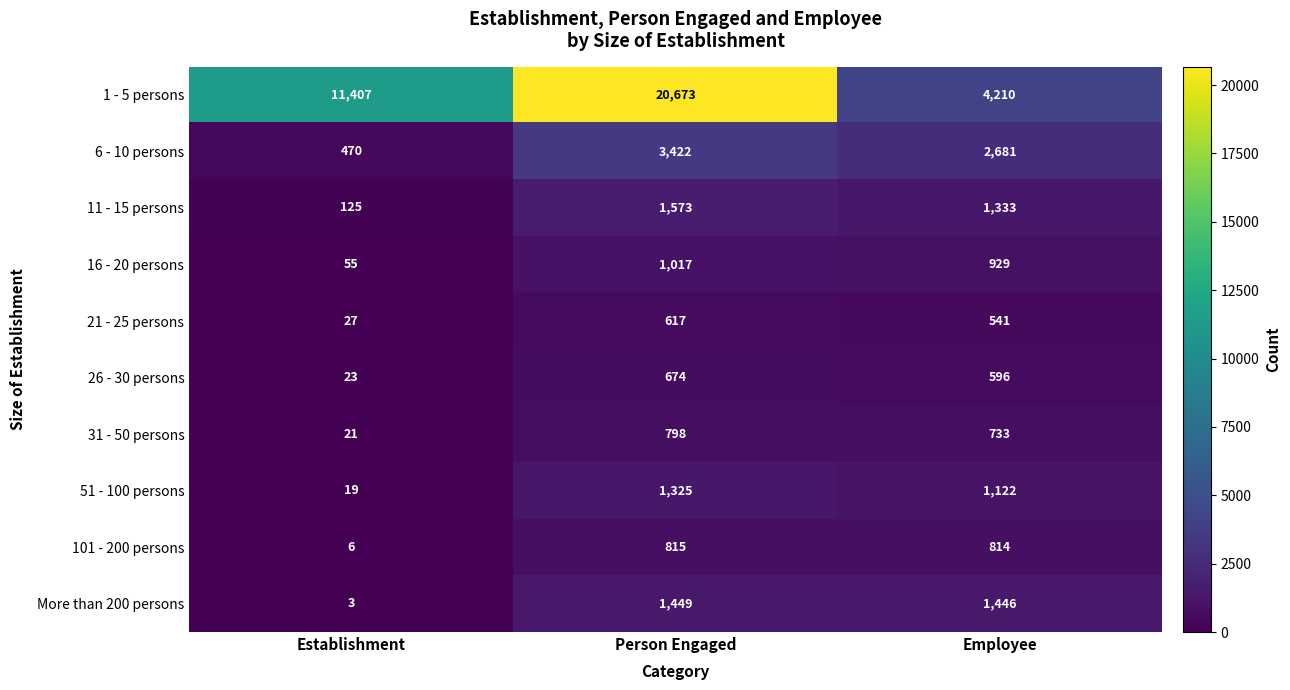

Where does the More than 200 persons series first go above 1446?

Person Engaged